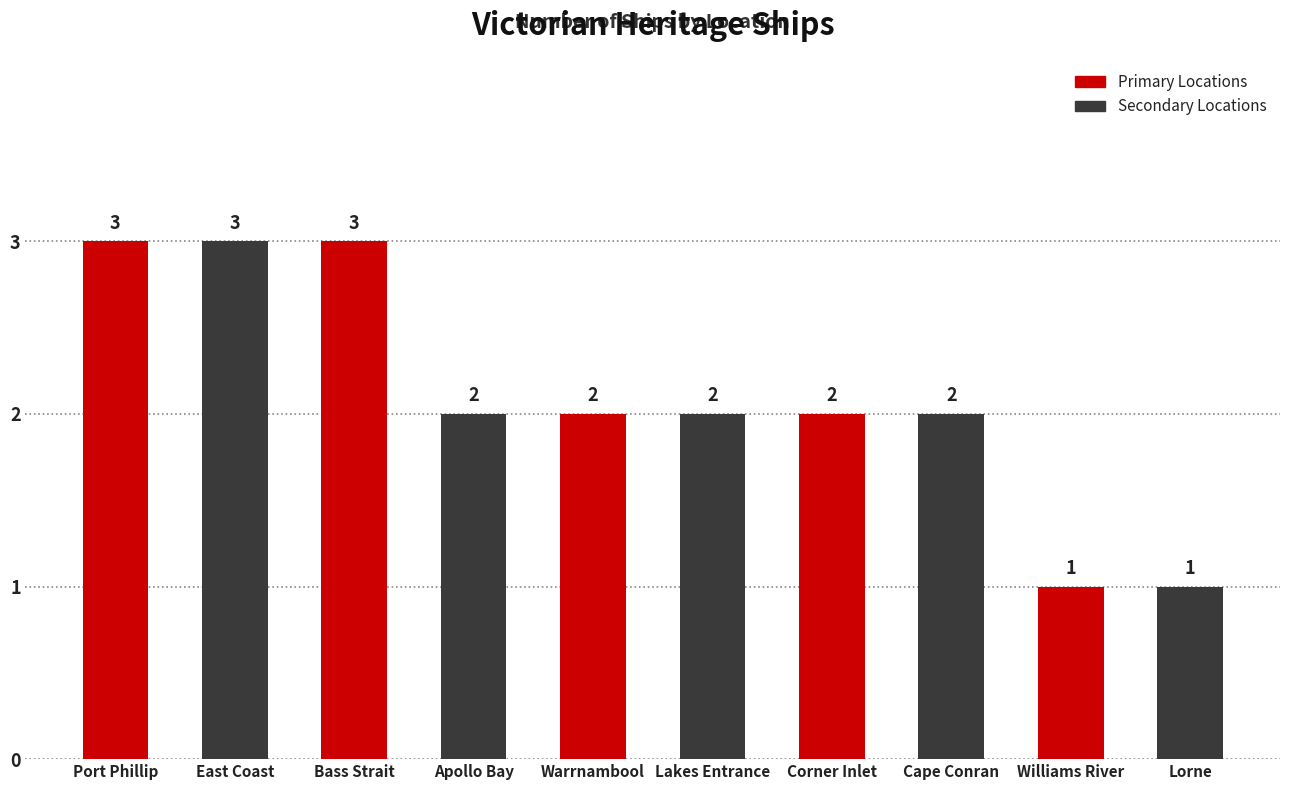

Are the bars grouped side by side (vs. stacked)?

No